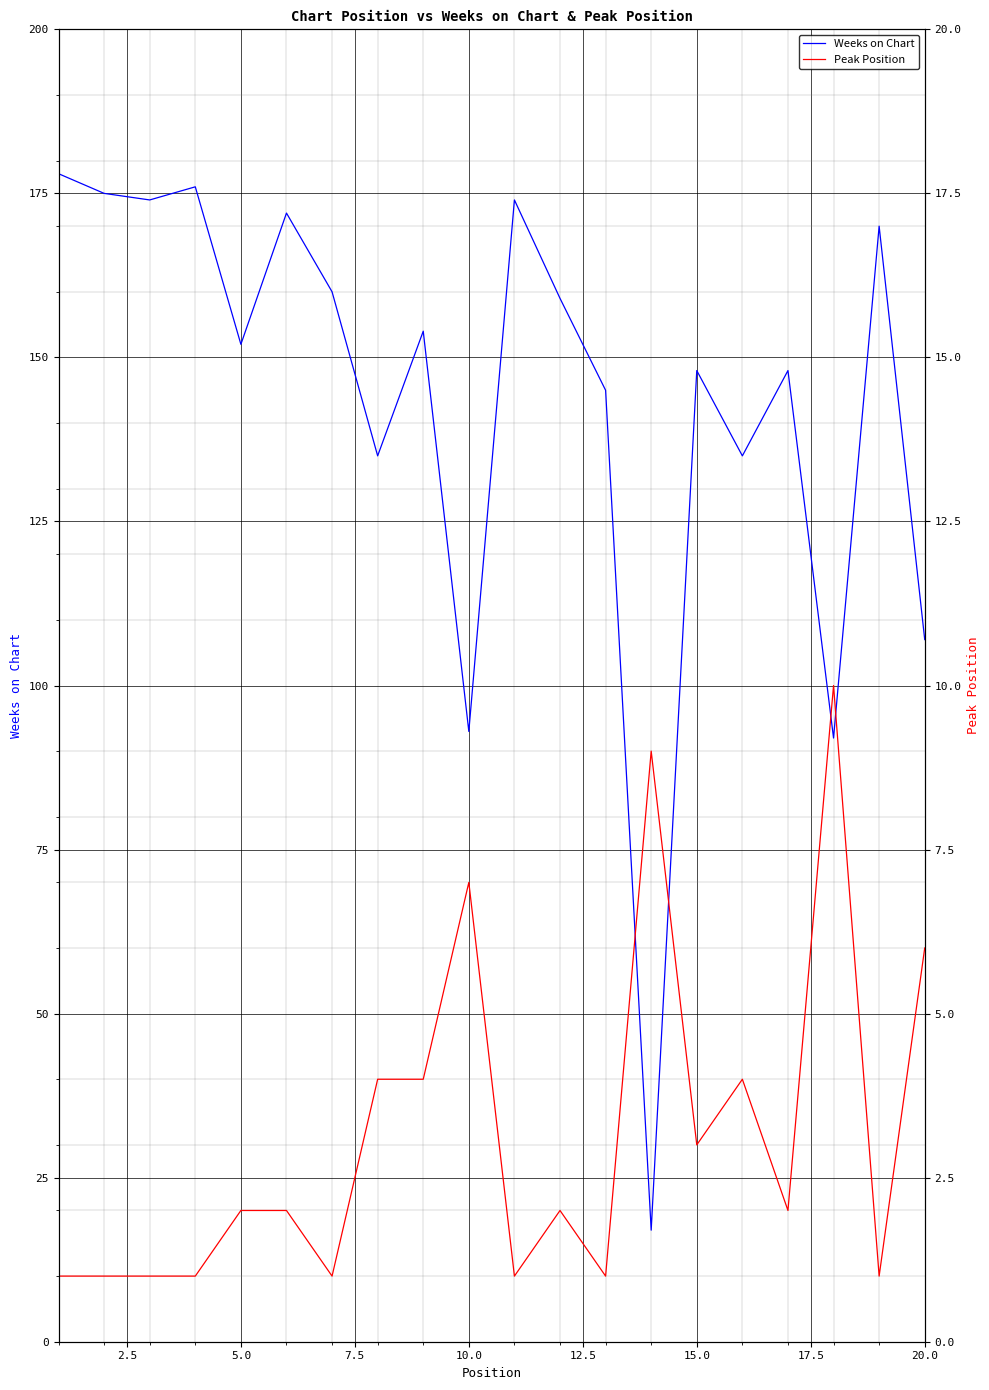

What is the maximum value for Weeks on Chart?

178